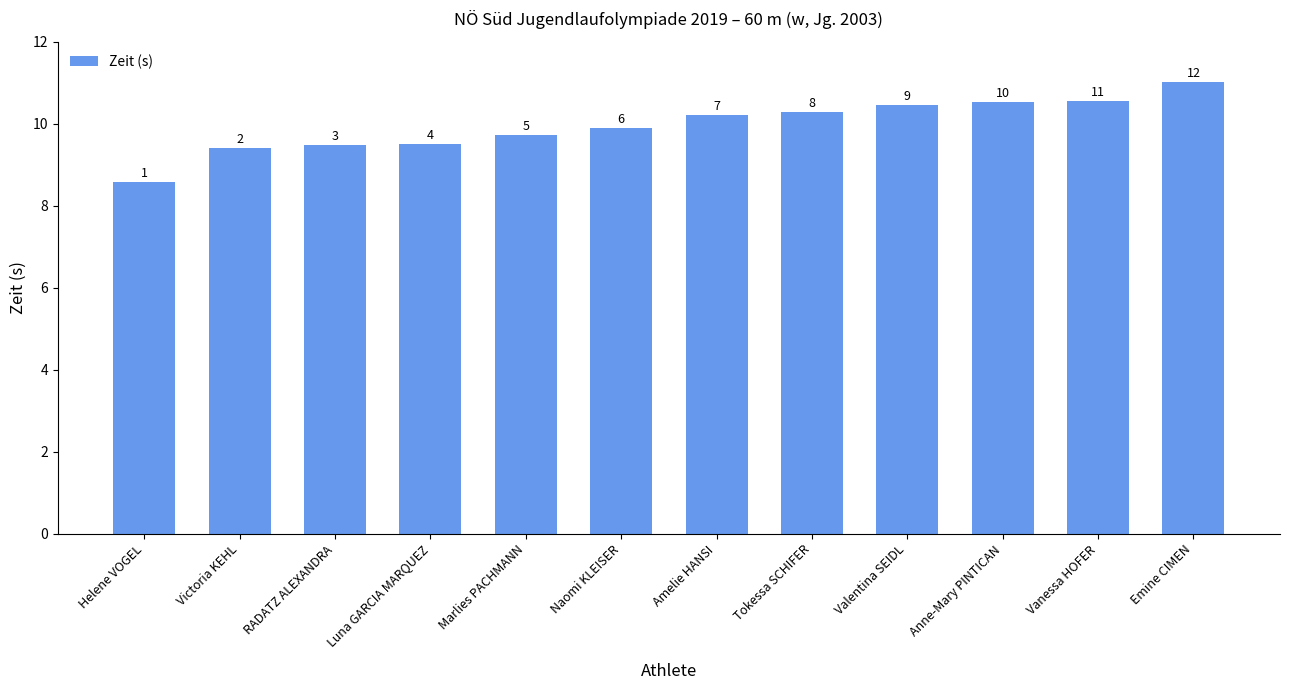

What is the difference between the maximum and minimum values?

2.4